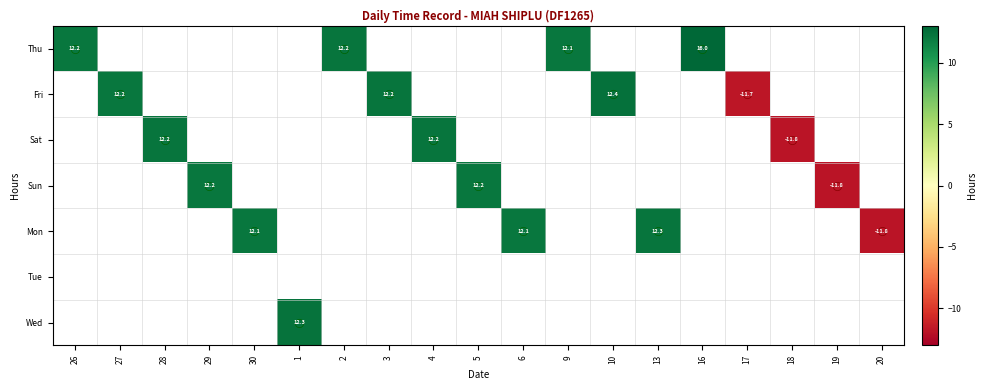

How many data points in Sun are less than 12?

1